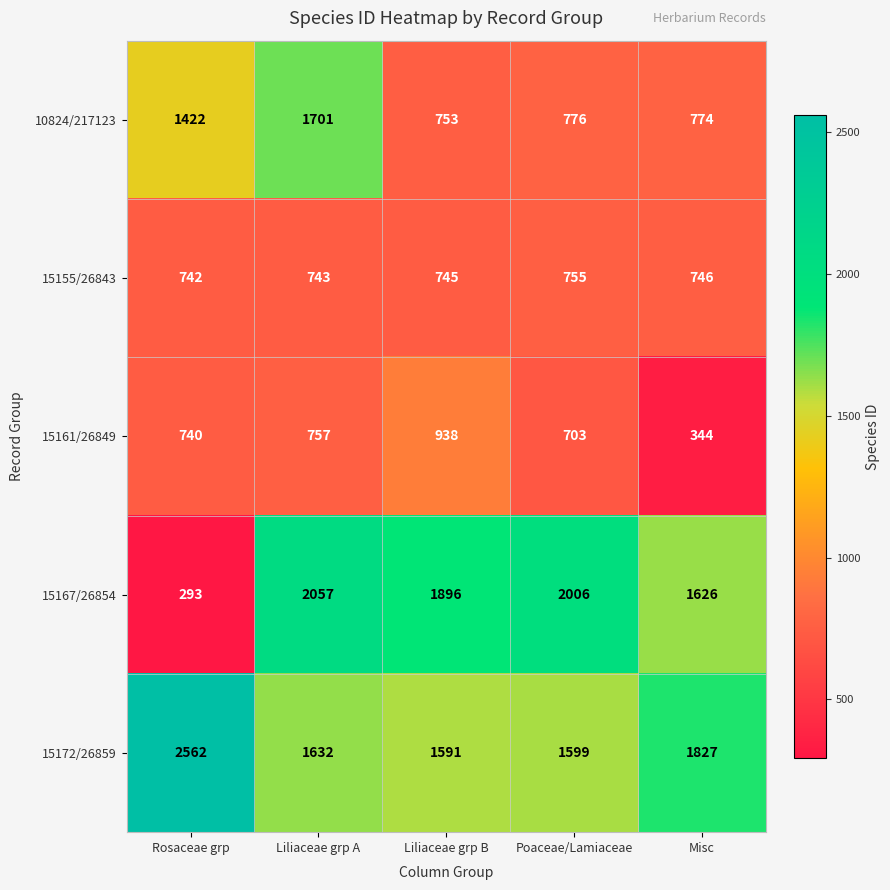

Which category has the highest value in the 15172/26859 series?

Rosaceae grp